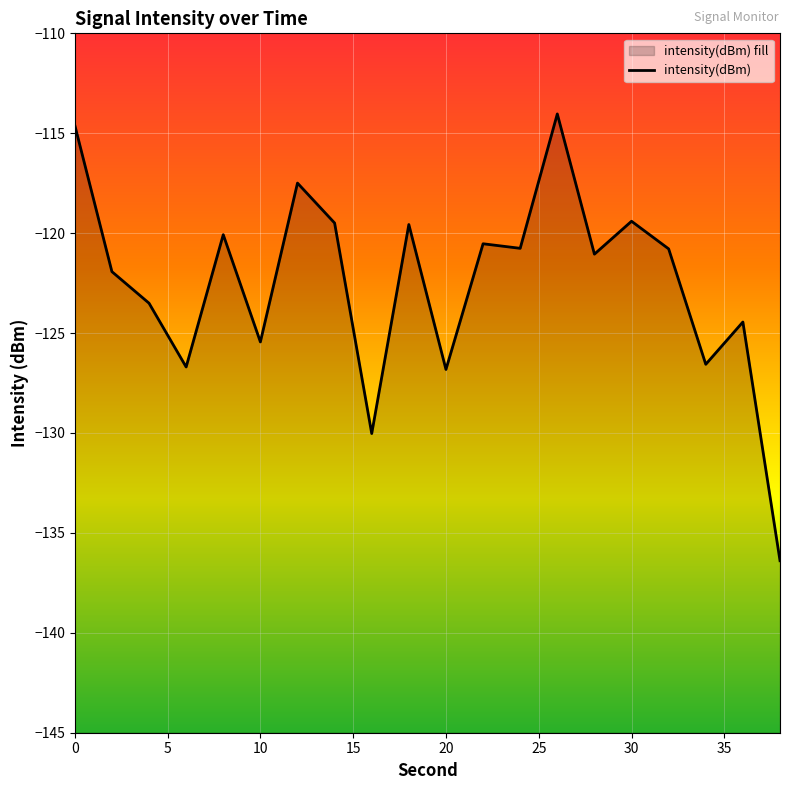

Rank the categories by value from lowest to highest.

38, 16, 20, 6, 34, 10, 36, 4, 2, 28, 32, 24, 22, 8, 18, 14, 30, 12, 0, 26